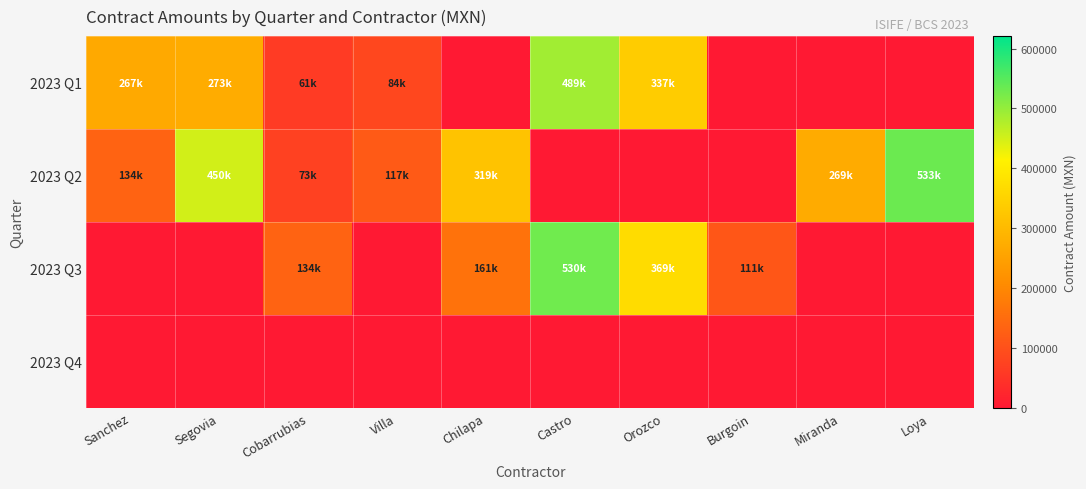

What is the greatest value displayed?

532669.1